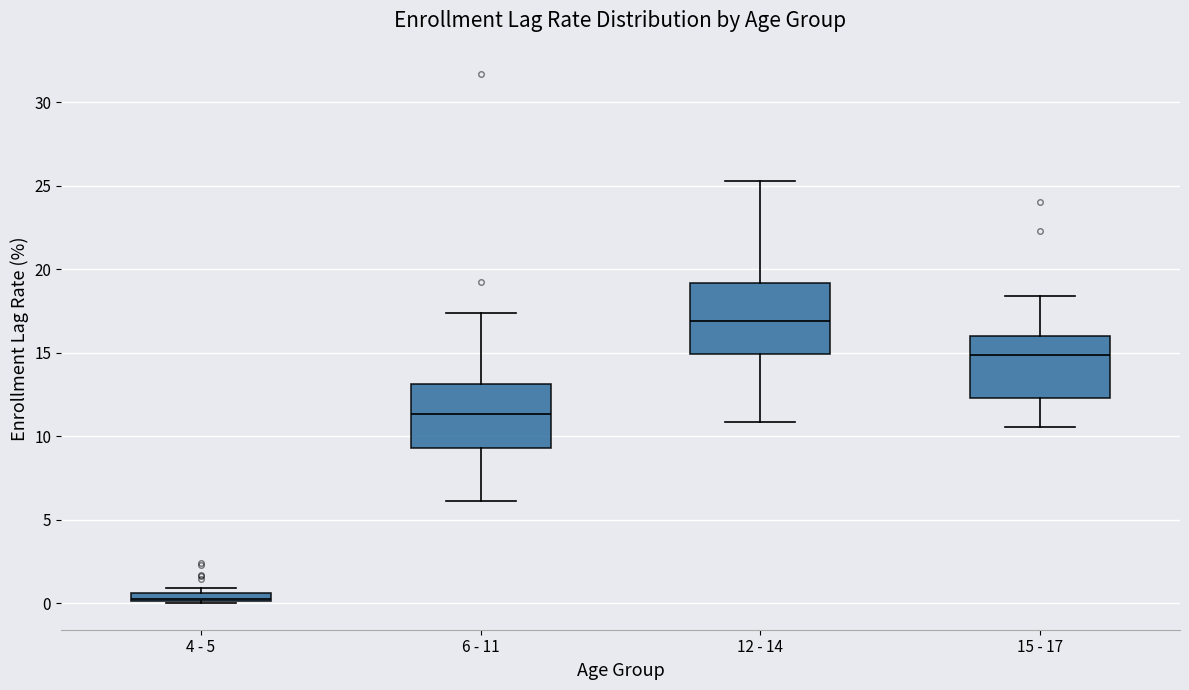

Where is the upper edge of the box for 6 - 11 on the y-axis? The values are not printed on the chart, so give them approximately, as read against the axis.

13.0